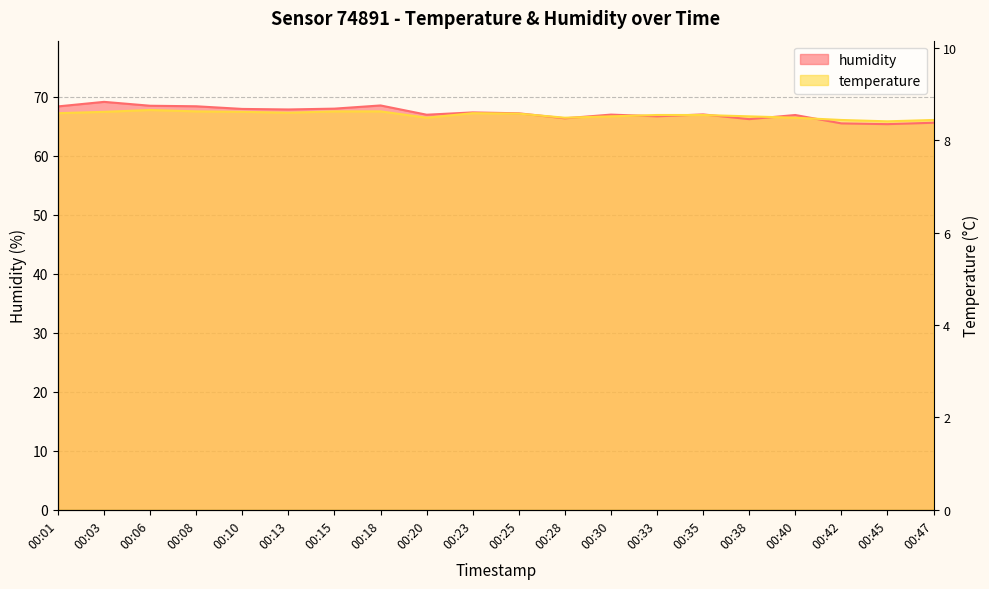

What is the value of the humidity point at the 16th from the left?

66.2